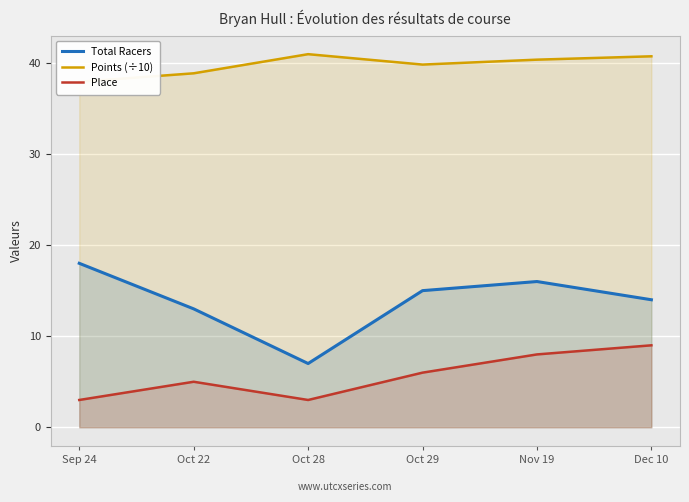

Between Sep 24 and Oct 29, which series saw the biggest shift?

Total Racers